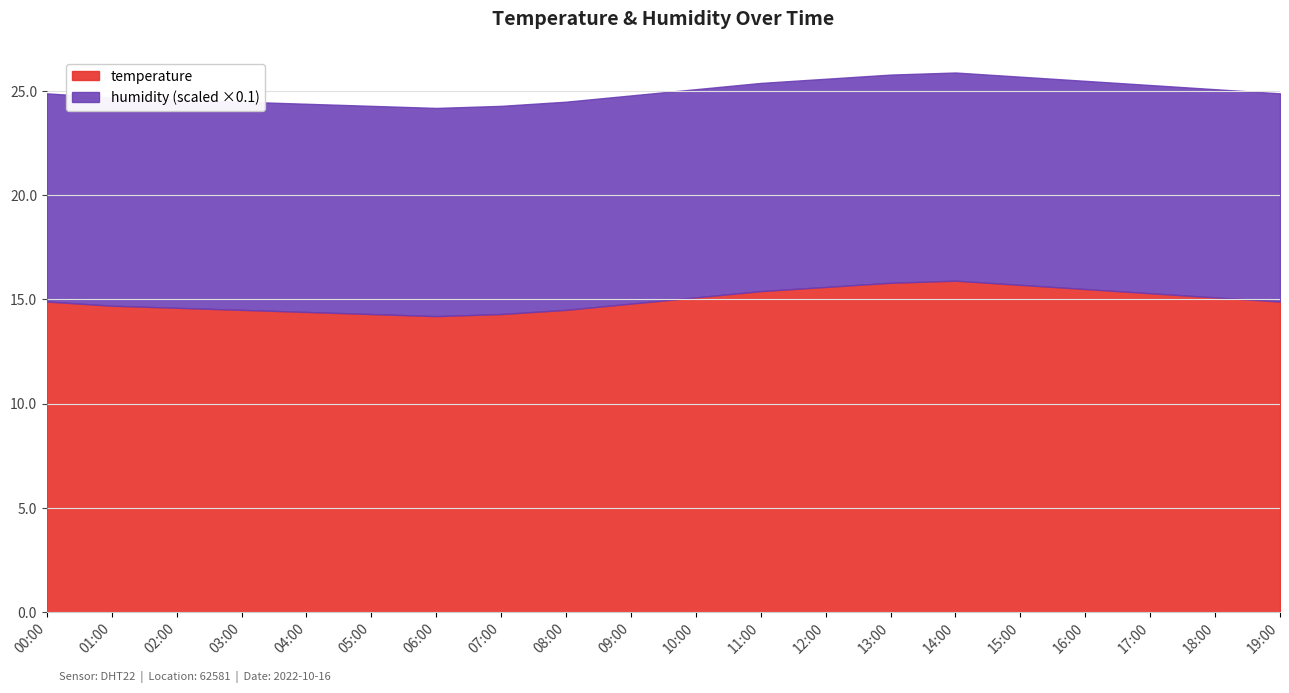

True or false: there are more than 1 points higher than both neighbors.

False